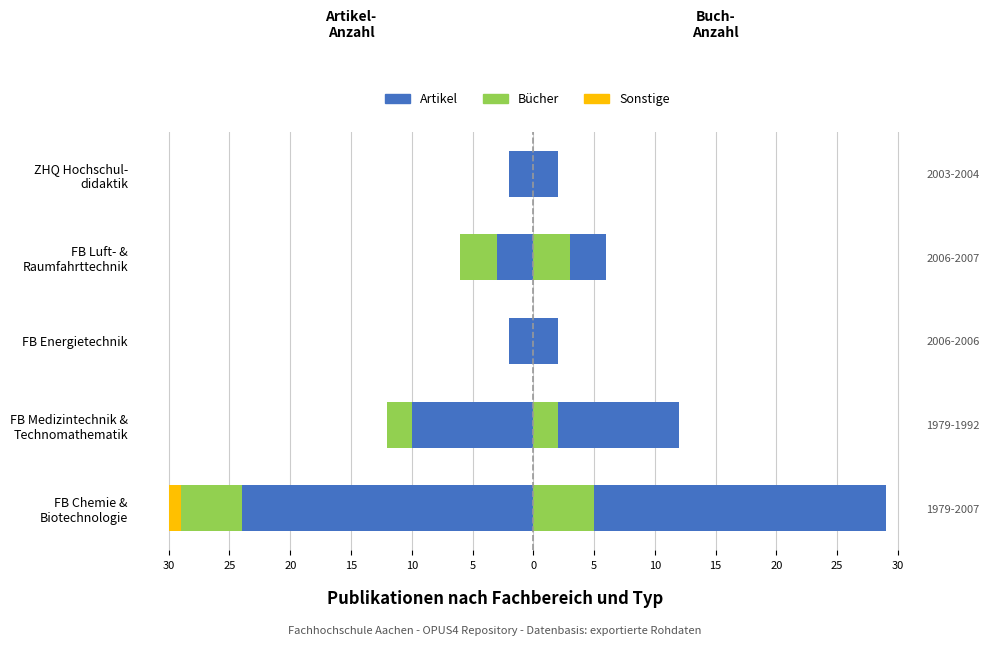

How many data points does each series have?

5